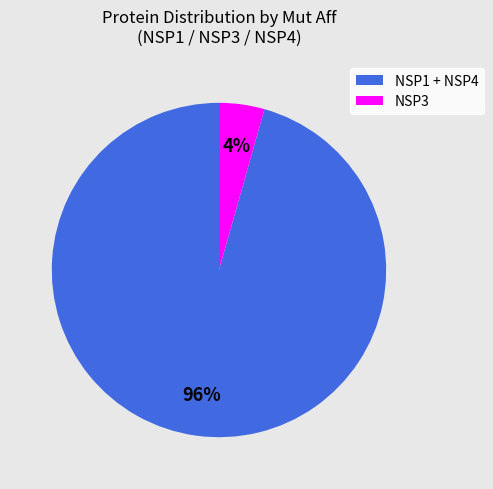

How many slices are in this pie chart?

2